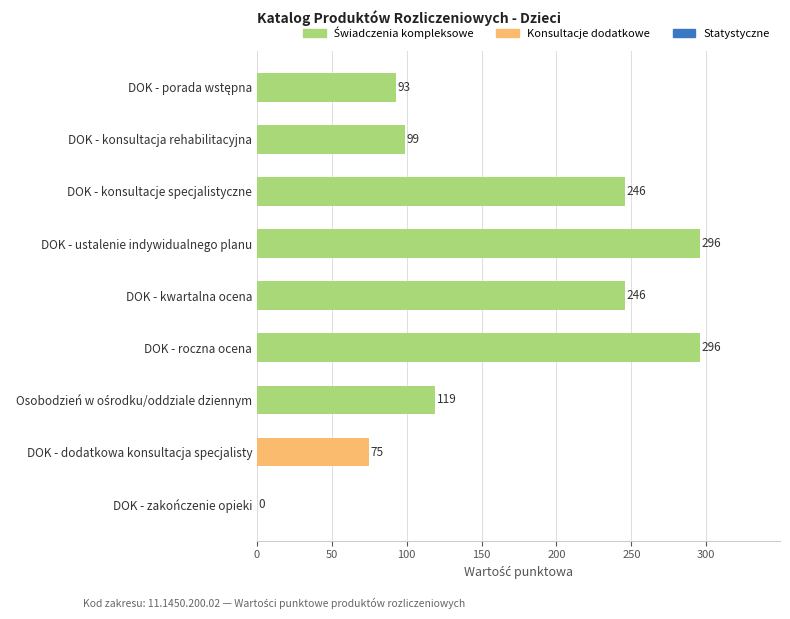

True or false: the data shows 296 at DOK - ustalenie indywidualnego planu.

True